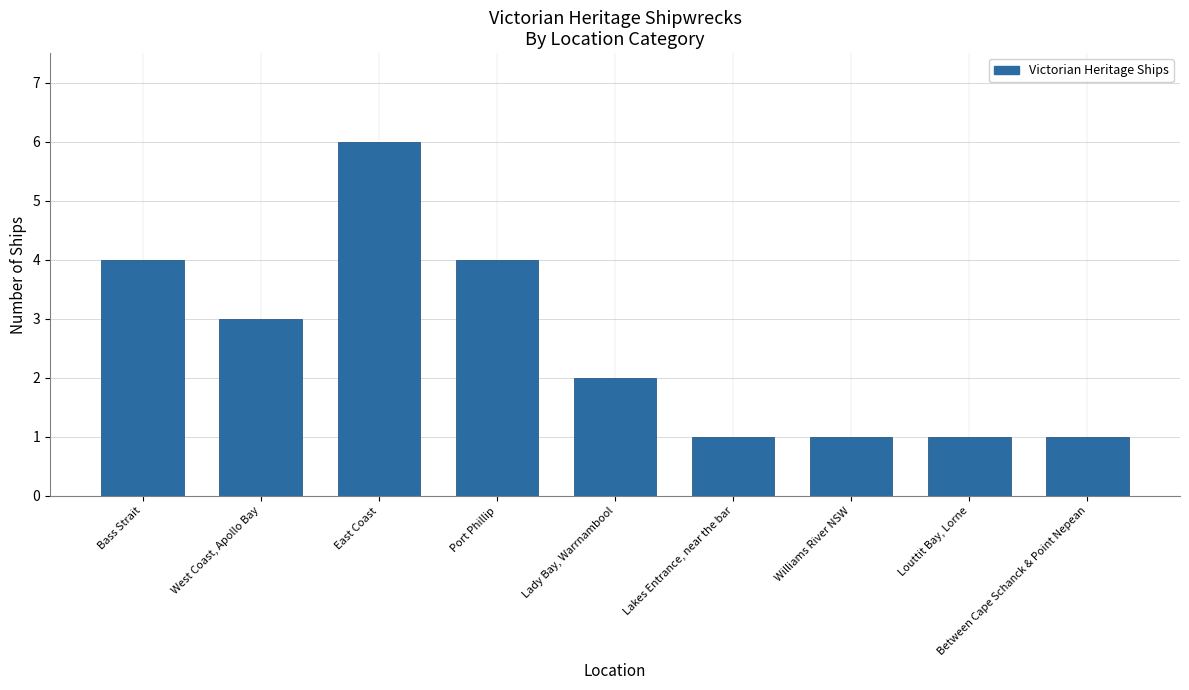

What is the label of the 8th bar from the right?

West Coast, Apollo Bay